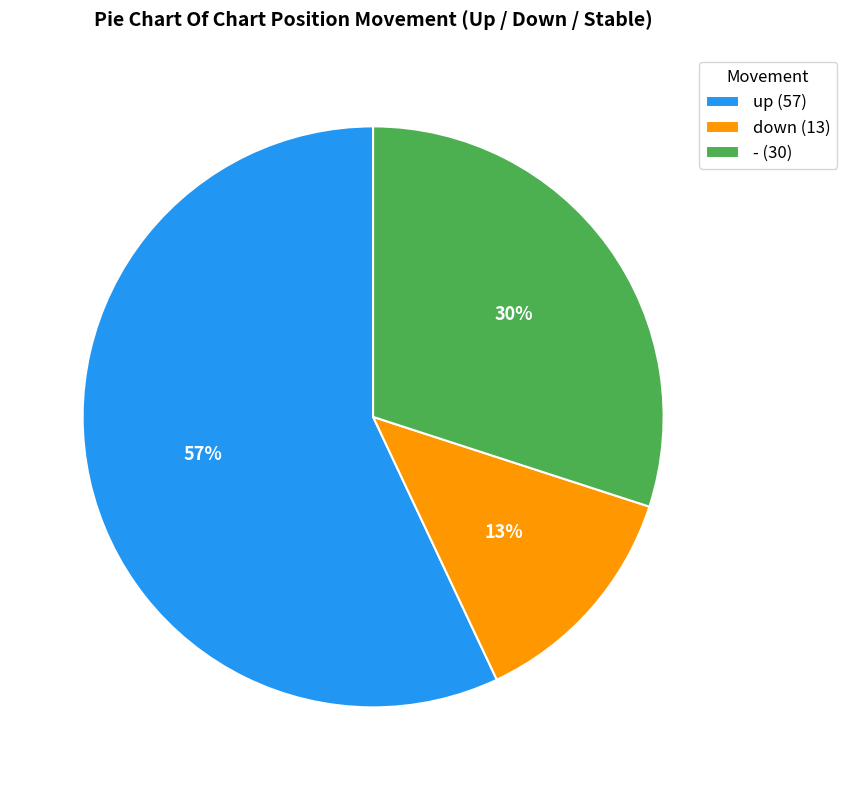

Rank the categories by value from lowest to highest.

down, -, up